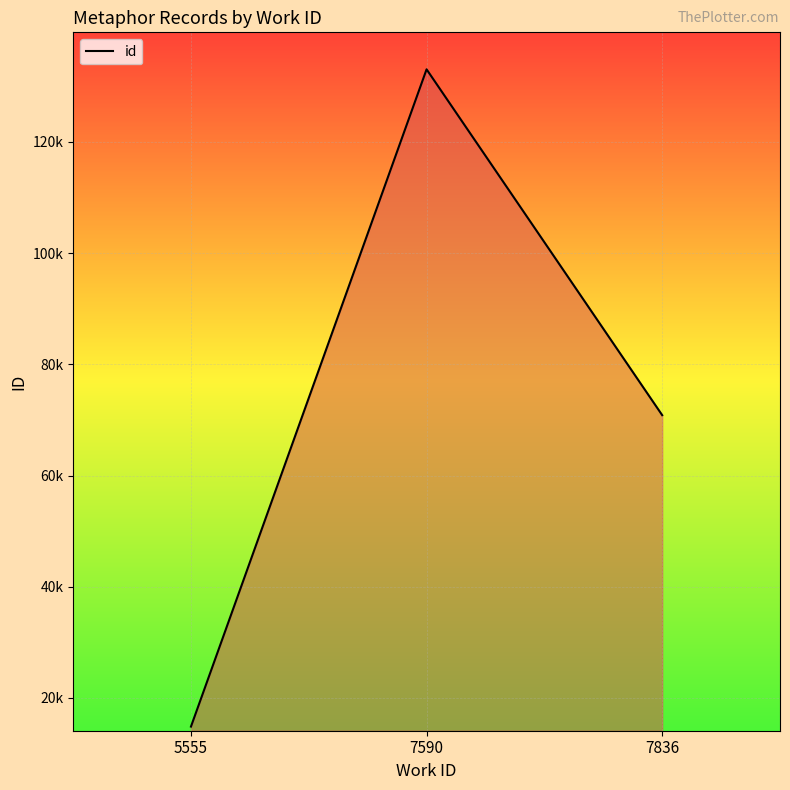

At which label is the value closest to 73956?

7836